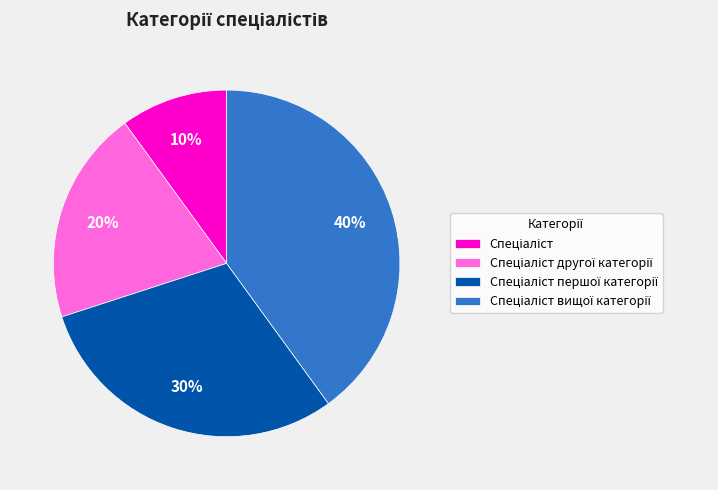

Is there any slice that represents more than half of the pie?

No